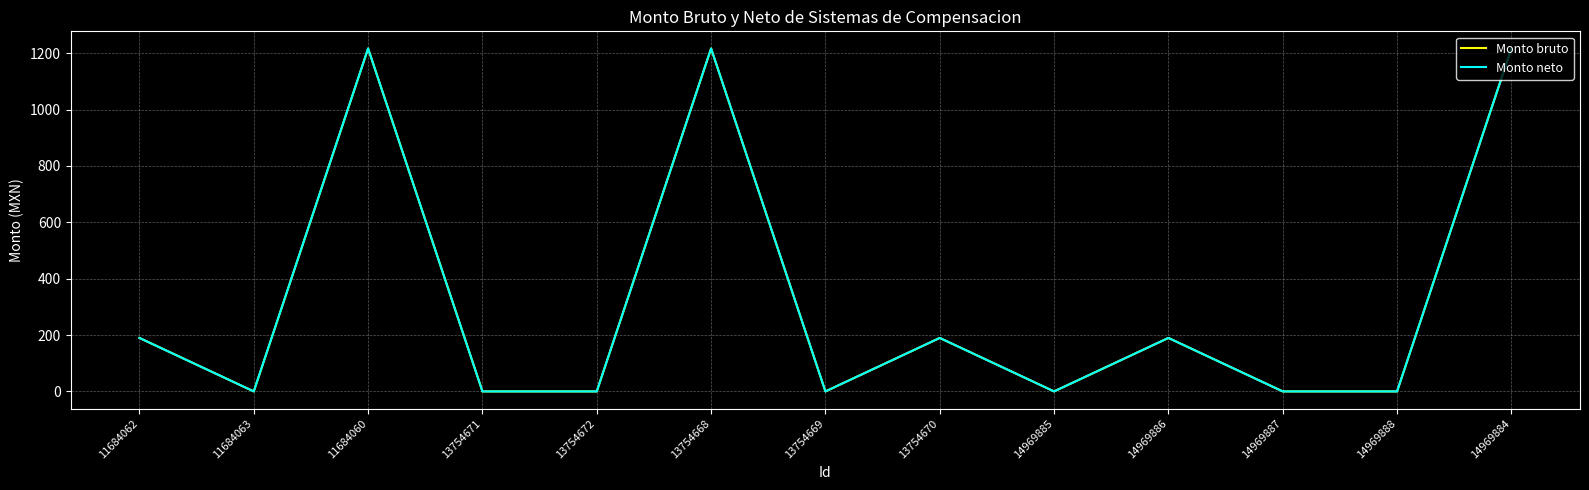

How many lines are shown in the chart?

2